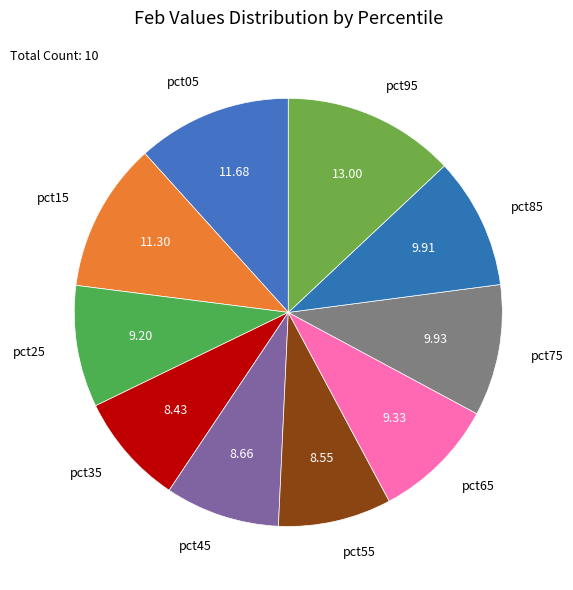

Is there a majority slice in this chart?

No